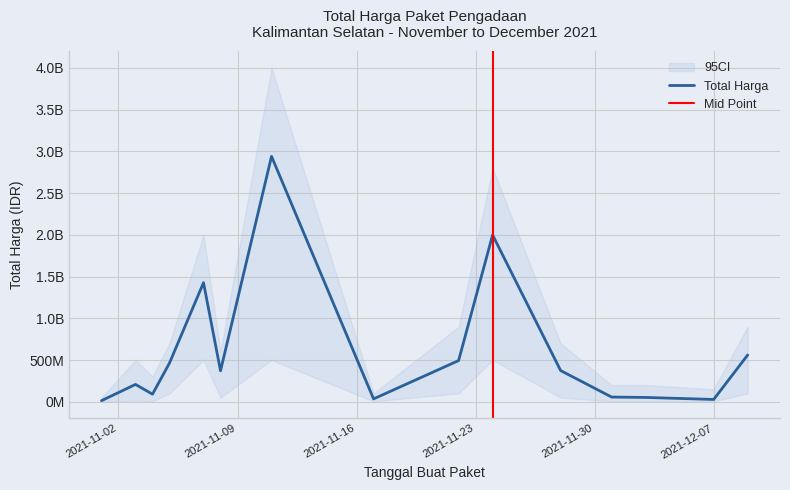

How many values are below 370566300?

7